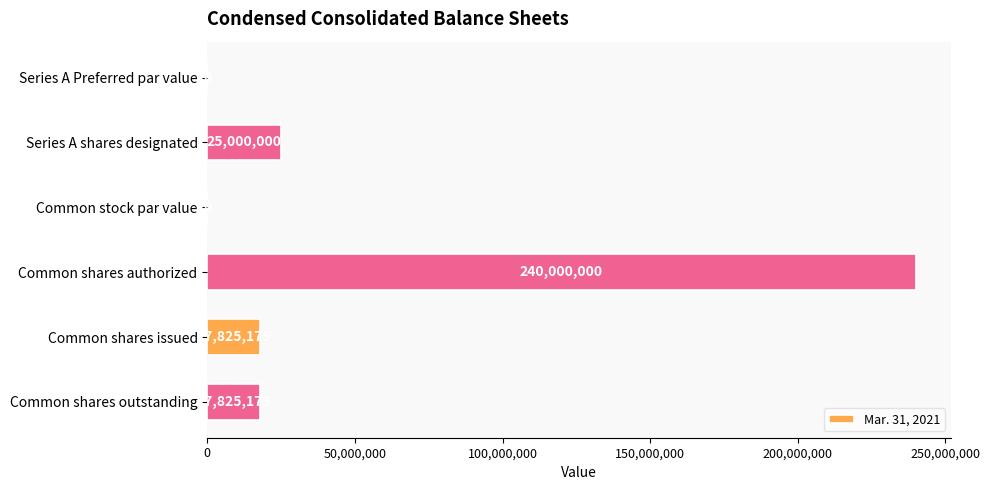

What is the greatest value displayed?

240000000.0